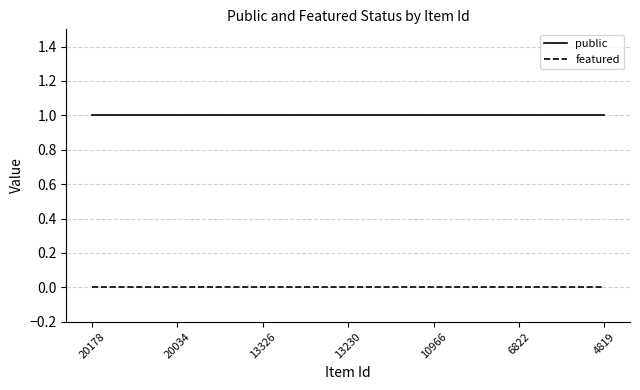

Rank the series by their average value, from lowest to highest.

featured, public